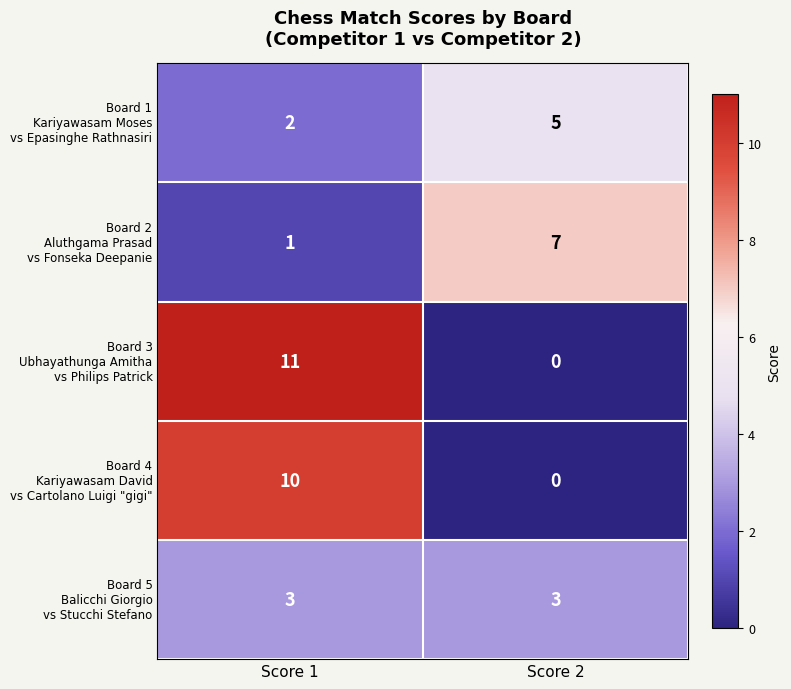

What is the difference between the highest and lowest values at Score 2?

7